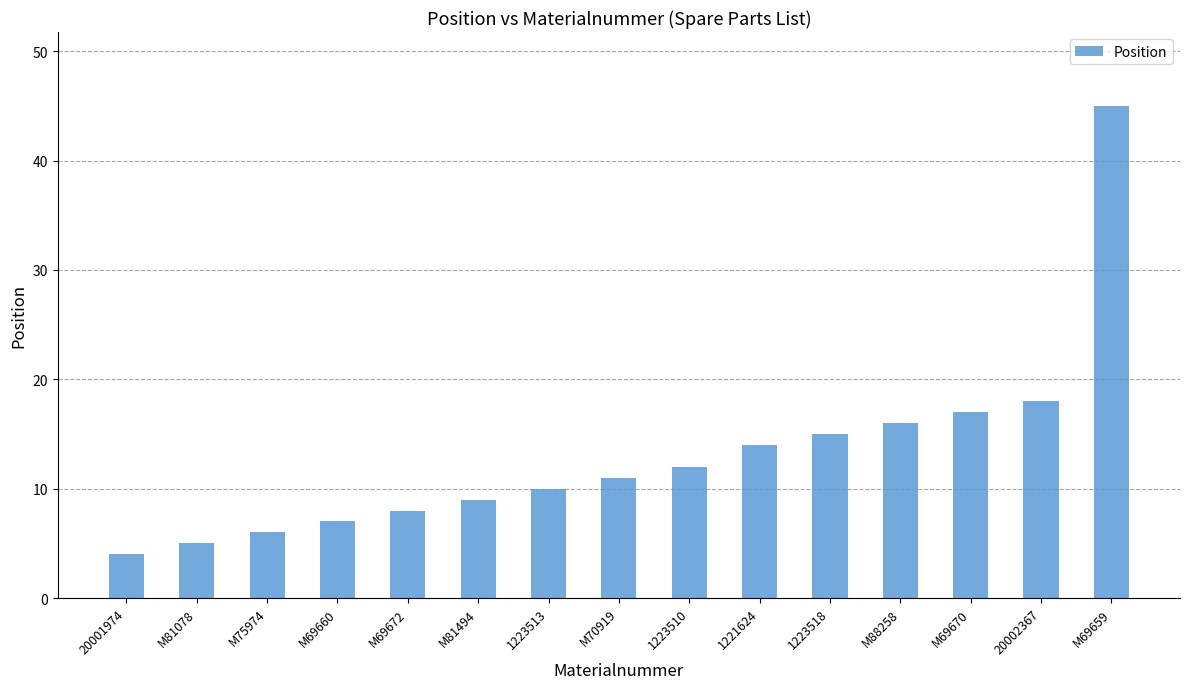

True or false: the data shows 17 at M69670.

True